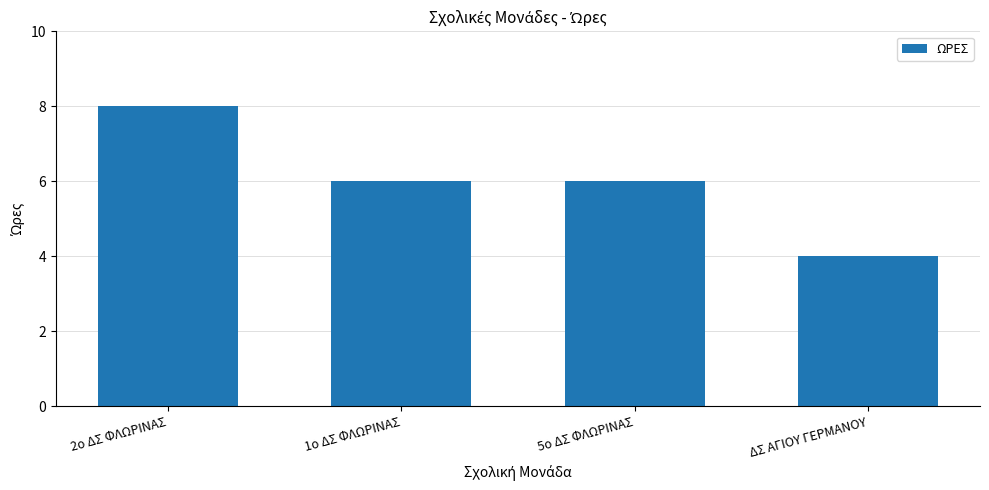

What is the value of the 2nd bar from the left?

6